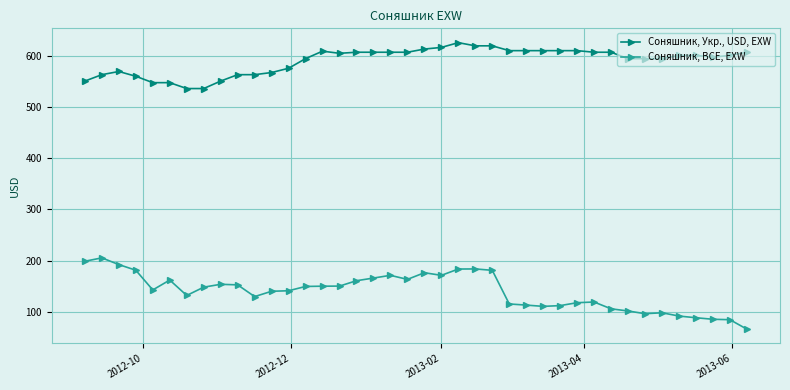

True or false: Соняшник, BCE, EXW and Соняшник, Укр., USD, EXW cross at least once.

False